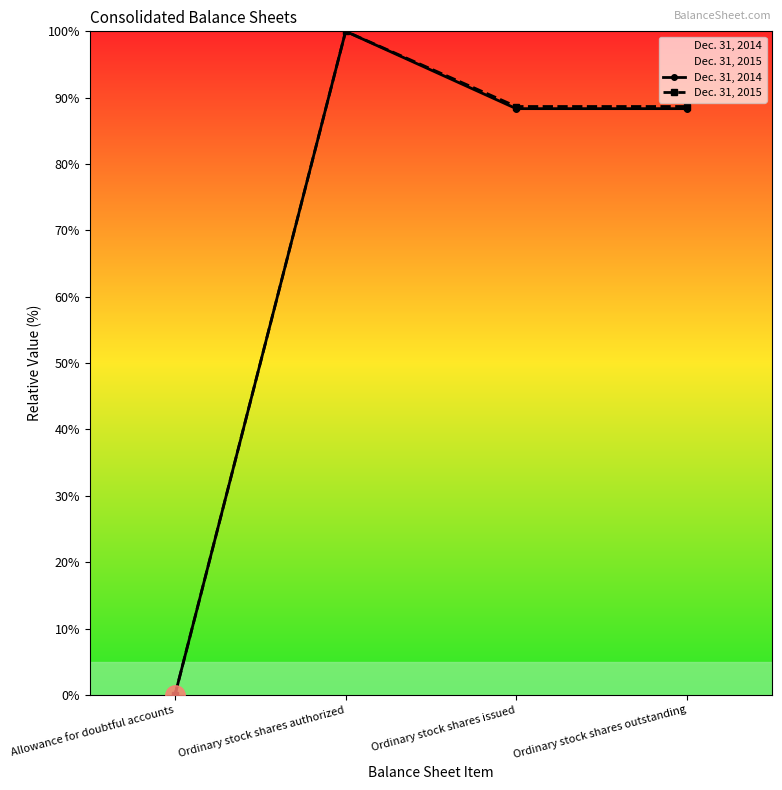

Where is Dec. 31, 2015 nearest to the value 50?

Ordinary stock shares issued